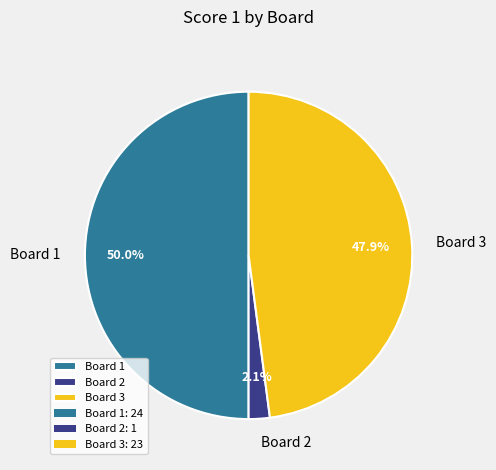

How many segments does this pie chart have?

3